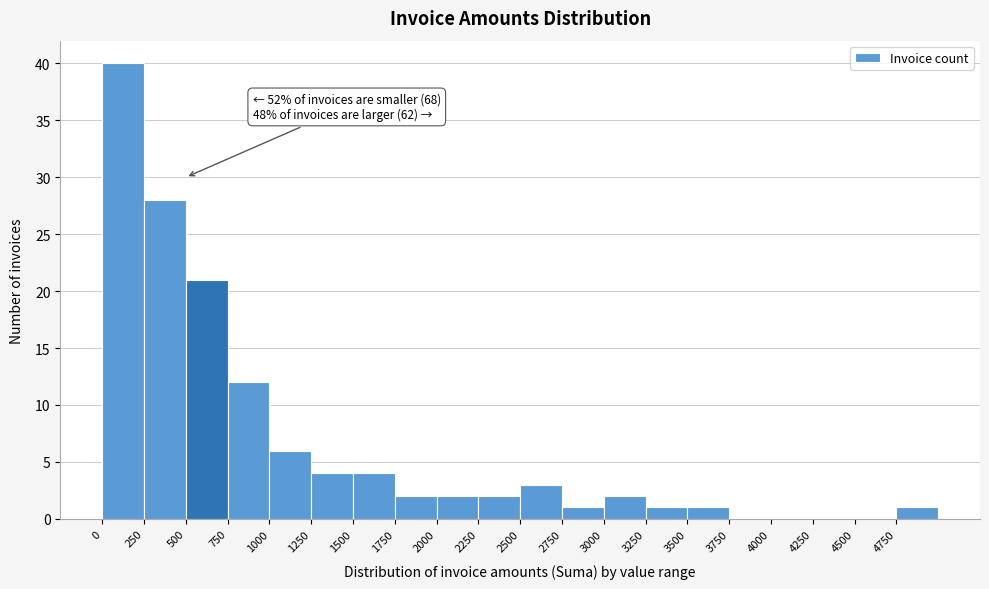

Over which range of the x-axis is the bar tallest?

0 to 250